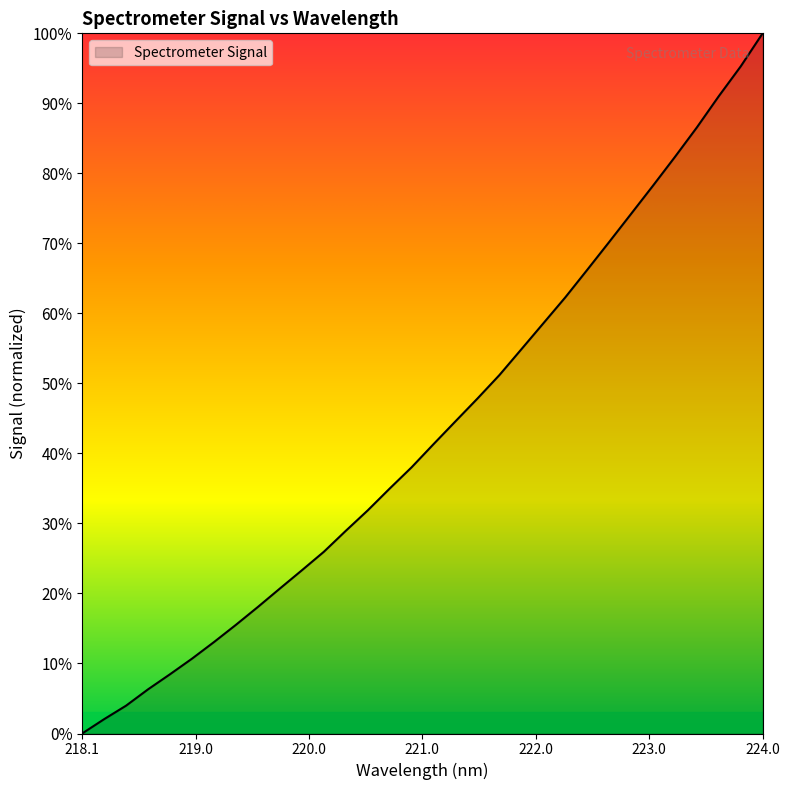

How many positive values are there?

31